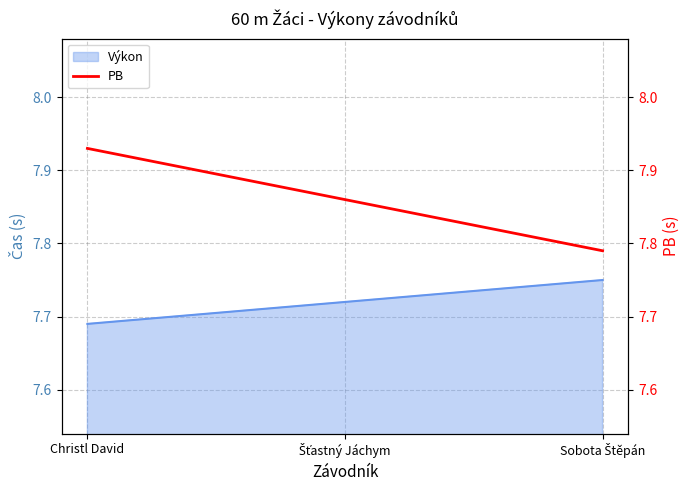

What is the difference between the maximum and minimum values?

0.1